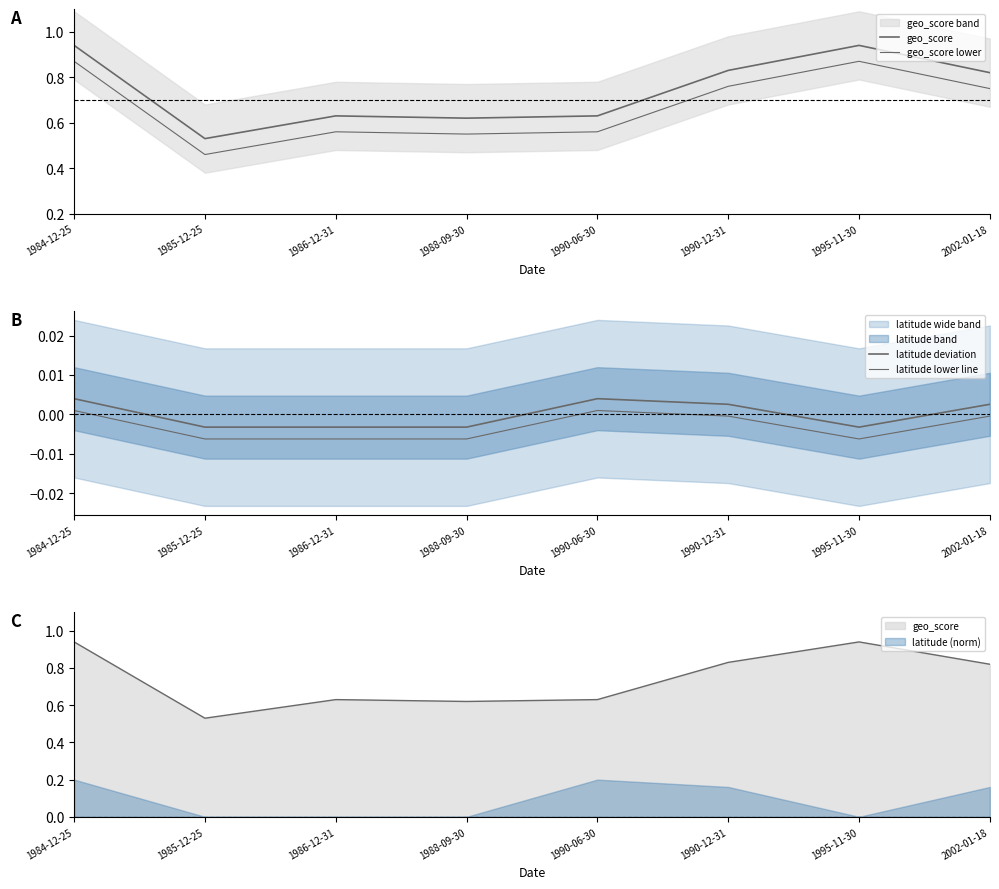

What is the total value across all series at 1985-12-25?

1.0